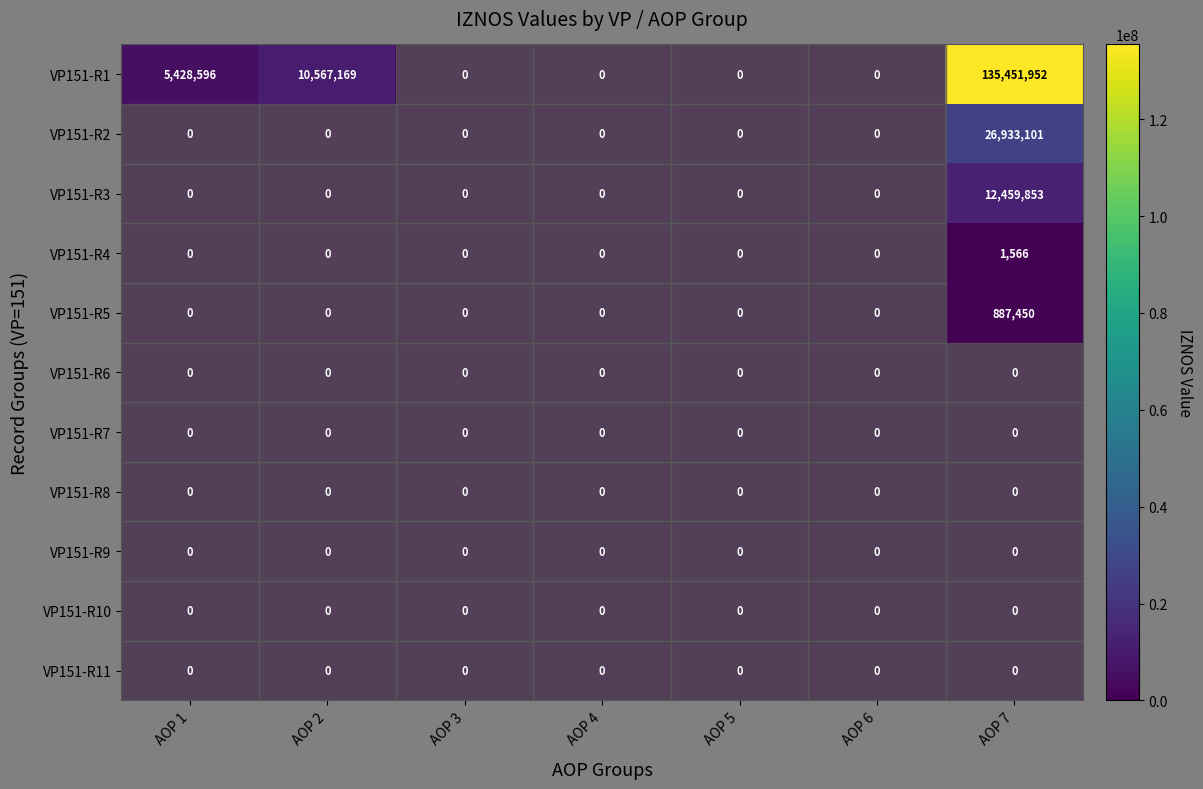

What is the difference between the maximum and minimum values in the VP151-R3 series?

12459853